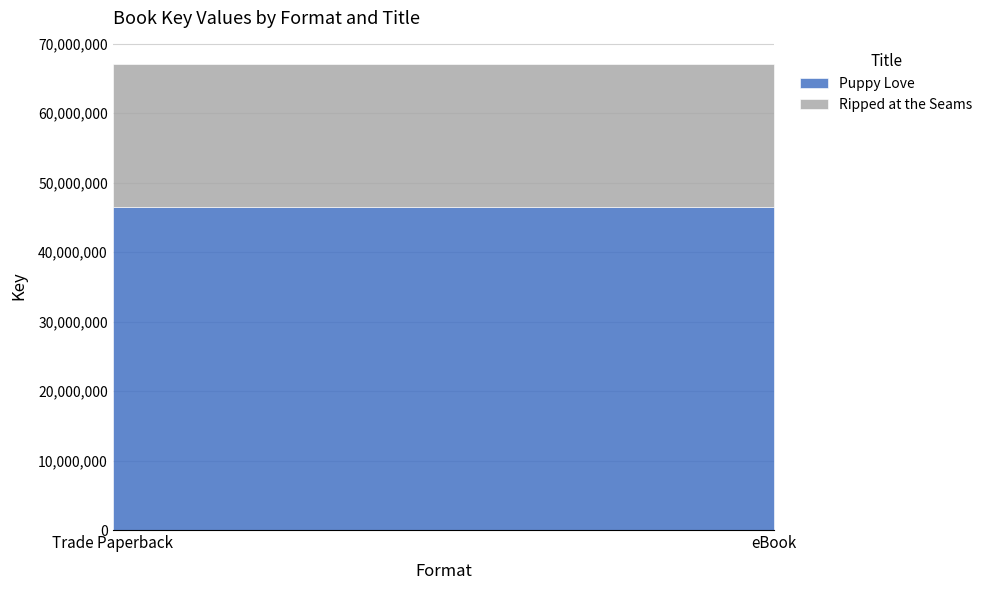

At which category does the chart reach its minimum across all series?

Trade Paperback